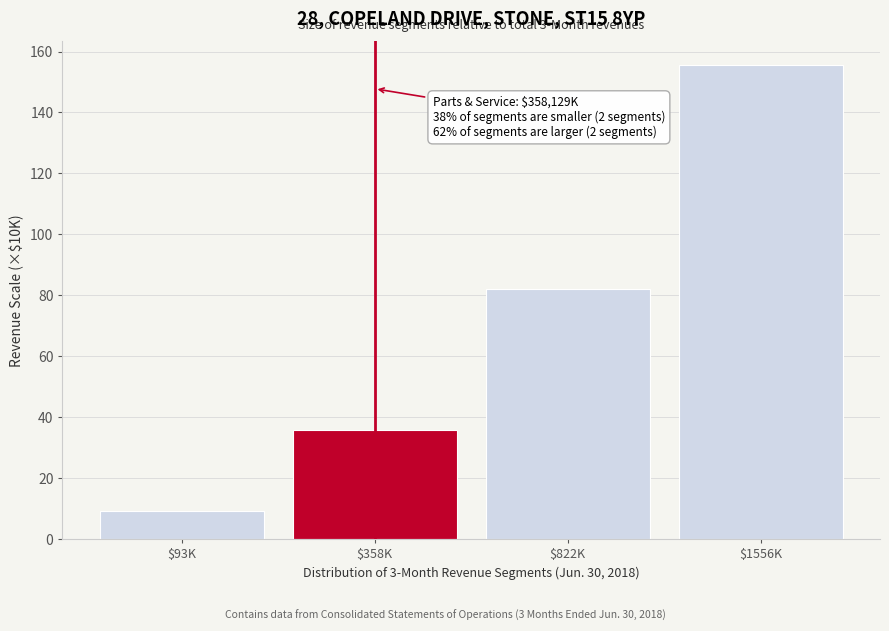

Reading left to right, what are all the values shown in this chart?

9.3	35.8	82.2	155.6